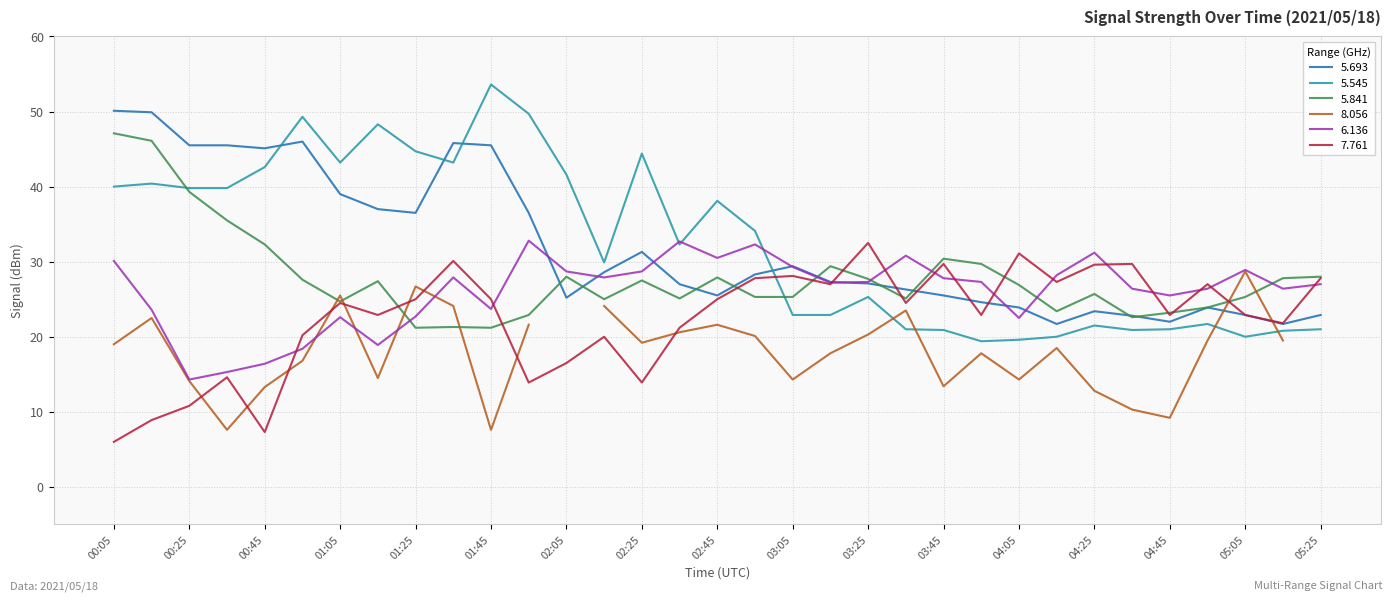

What is the label of the 26th point from the right?

01:15